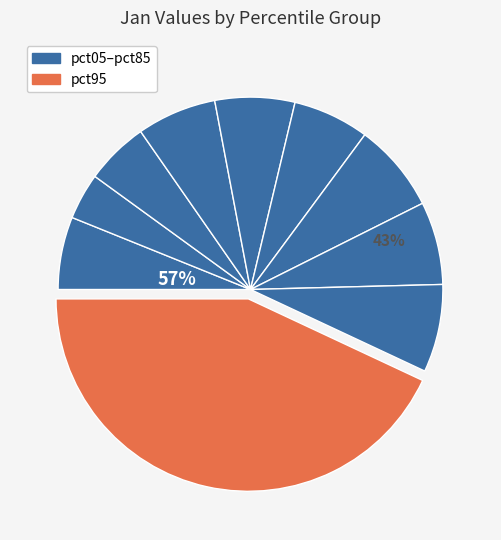

To the nearest percent, what is the difference between the pct05 and pct25 slice percentages?

1%